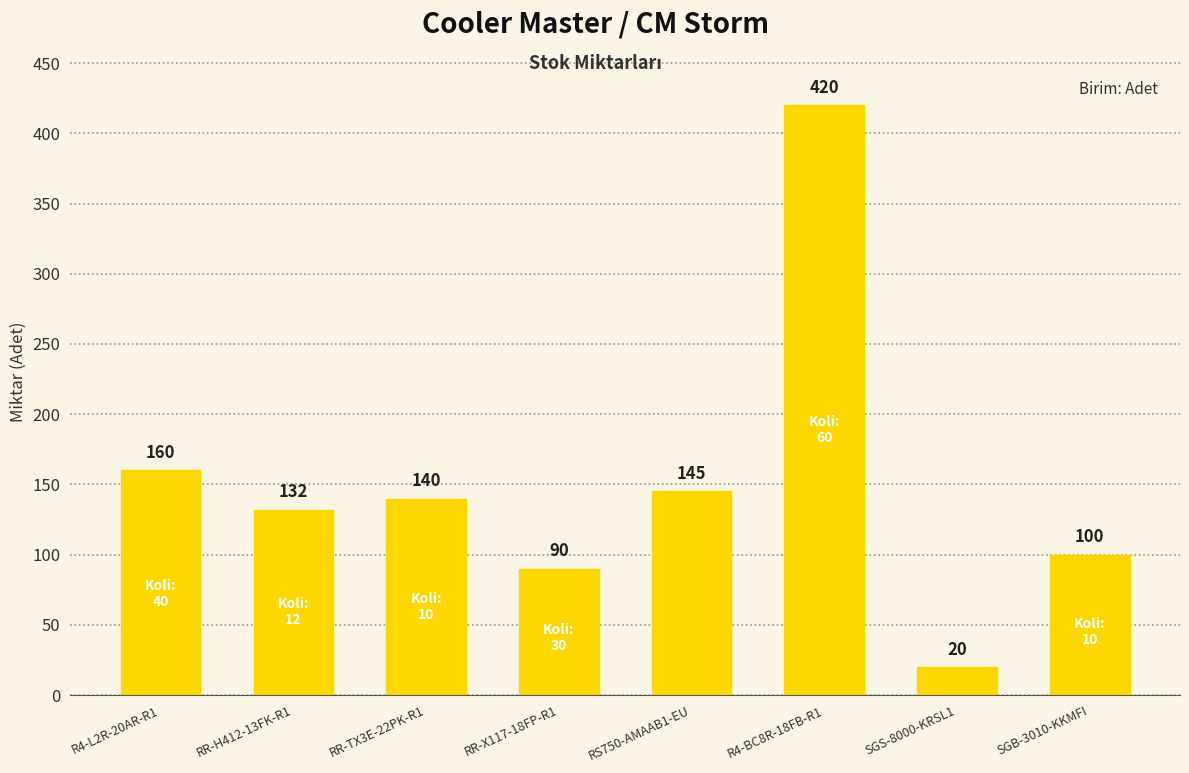

Where does the data first go above 140?

R4-L2R-20AR-R1